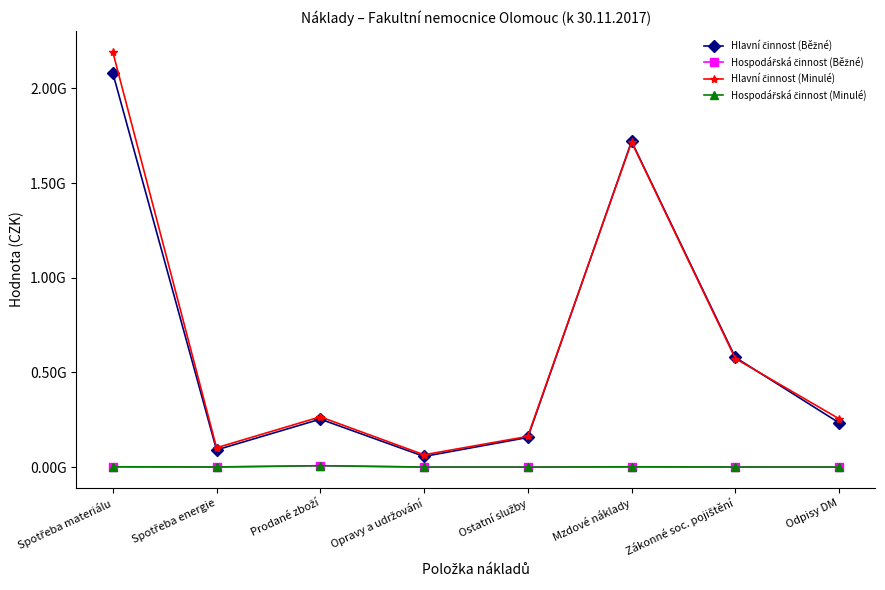

Is this an area chart (filled region under the line)?

No